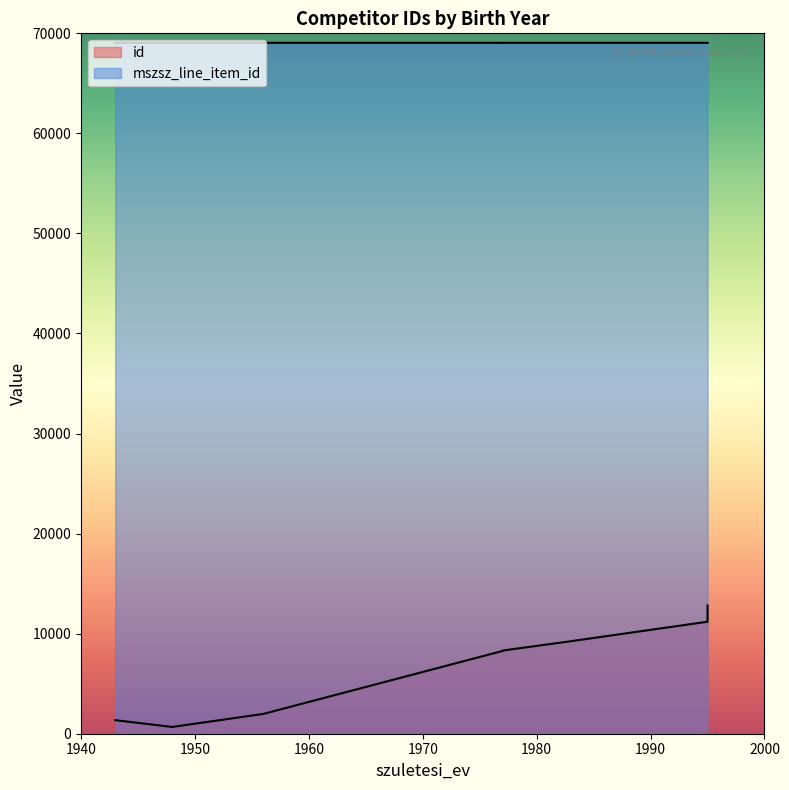

True or false: id and mszsz_line_item_id intersect in this chart.

False